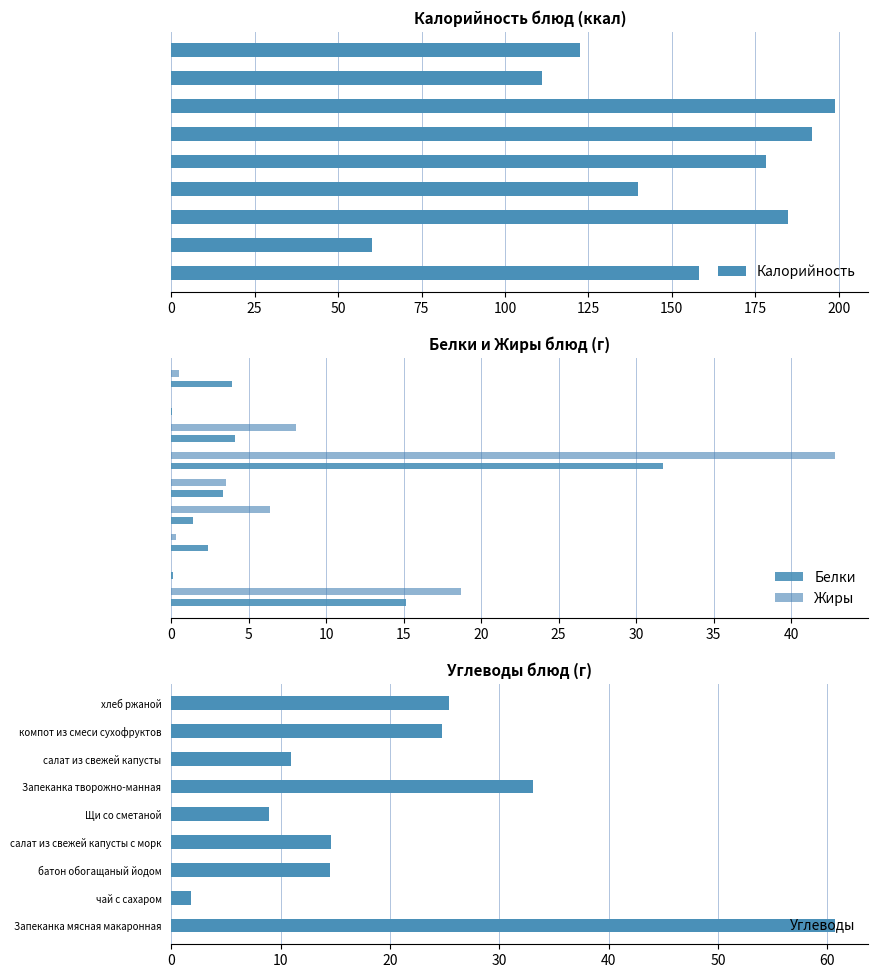

What is the sum of all Углеводы values?

194.7